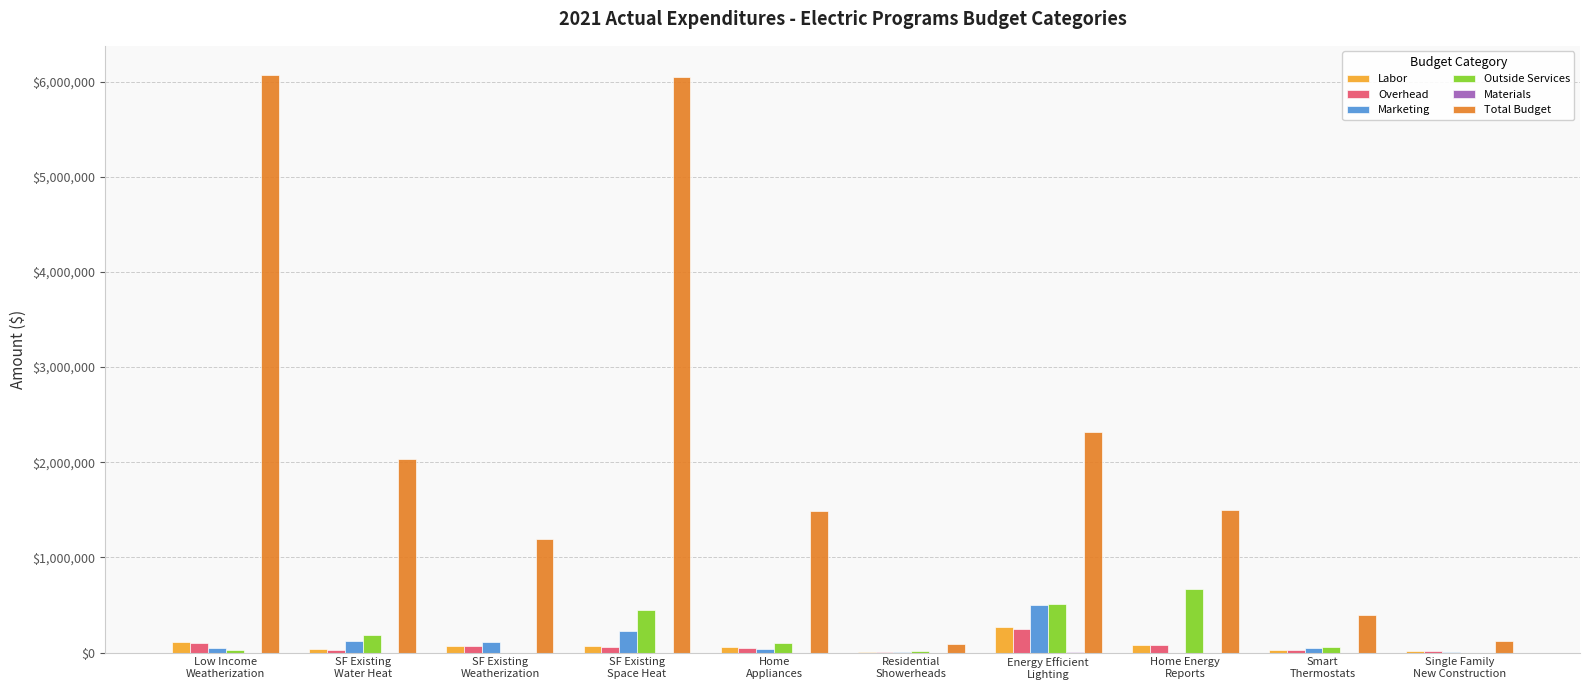

How many data points does each series have?

10